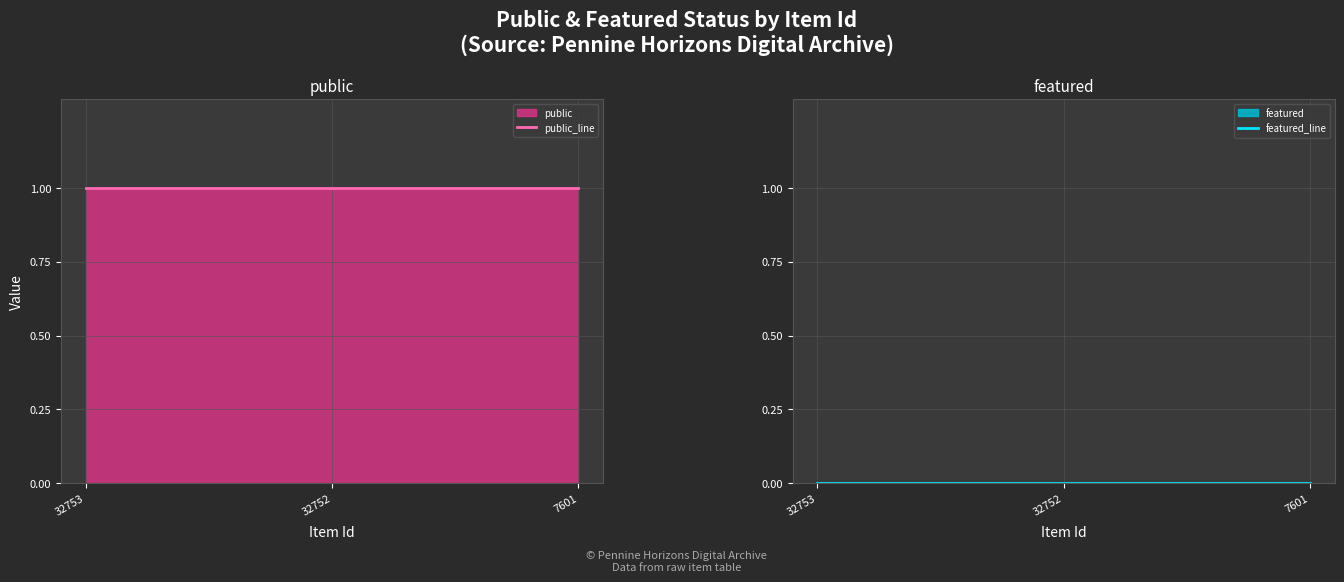

Which has a higher value, 32753 or 32752?

32753